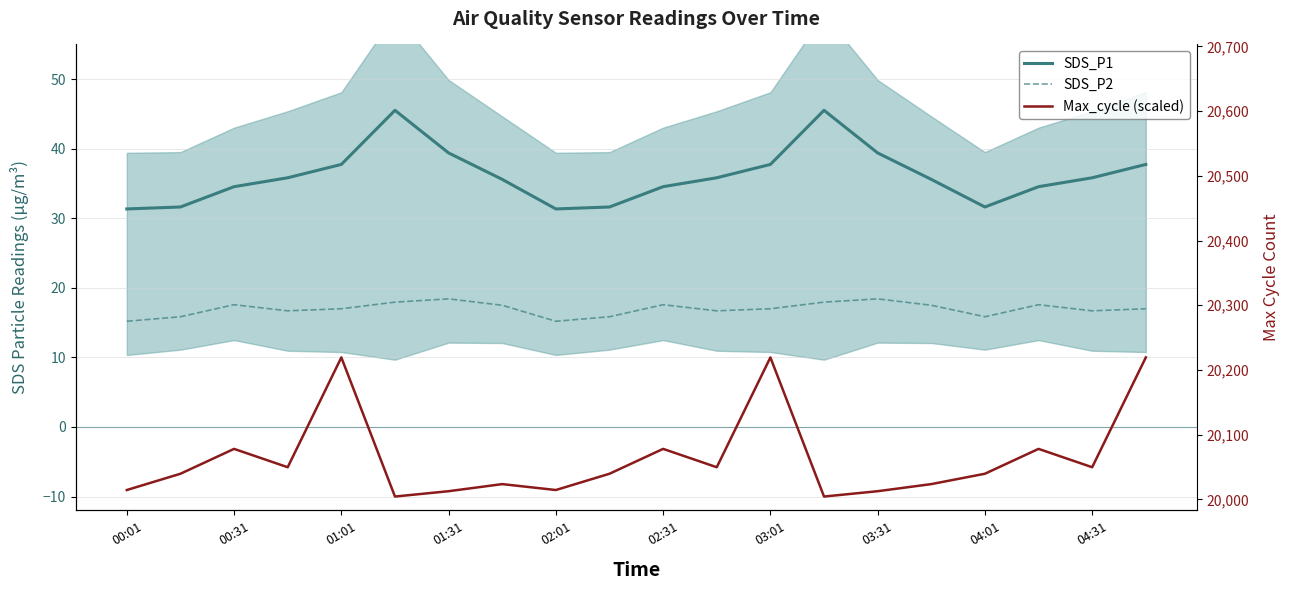

Reading left to right, list all the values displayed in this chart.

SDS_P1: 31.4	31.6	34.5	35.8	37.8	45.5	39.4	35.6	31.4	31.6	34.5	35.8	37.8	45.5	39.4	35.6	31.6	34.5	35.8	37.8
SDS_P2: 15.2	15.8	17.6	16.7	17.0	17.9	18.4	17.5	15.2	15.8	17.6	16.7	17.0	17.9	18.4	17.5	15.8	17.6	16.7	17.0
Max_cycle (scaled): -9.1	-6.7	-3.1	-5.8	10.0	-10.0	-9.2	-8.2	-9.1	-6.7	-3.1	-5.8	10.0	-10.0	-9.2	-8.2	-6.7	-3.1	-5.8	10.0